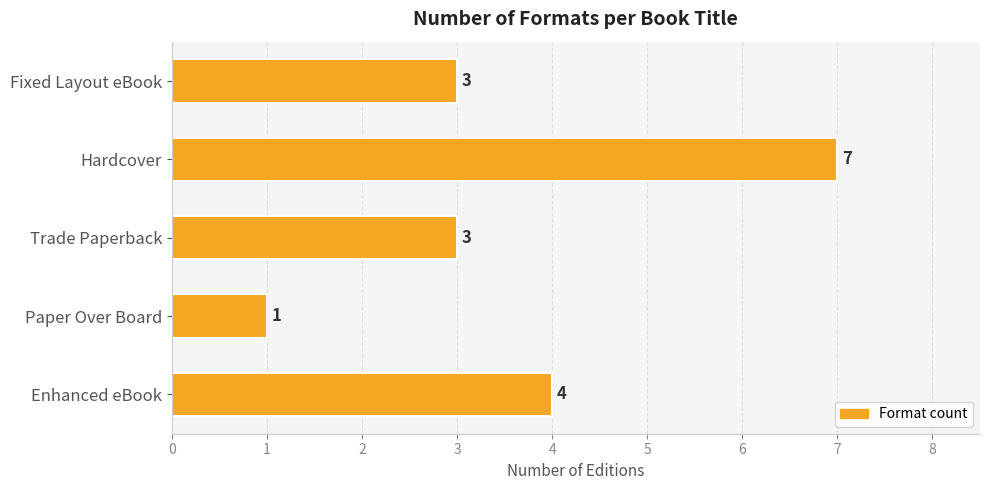

What is the sum of all values?

18